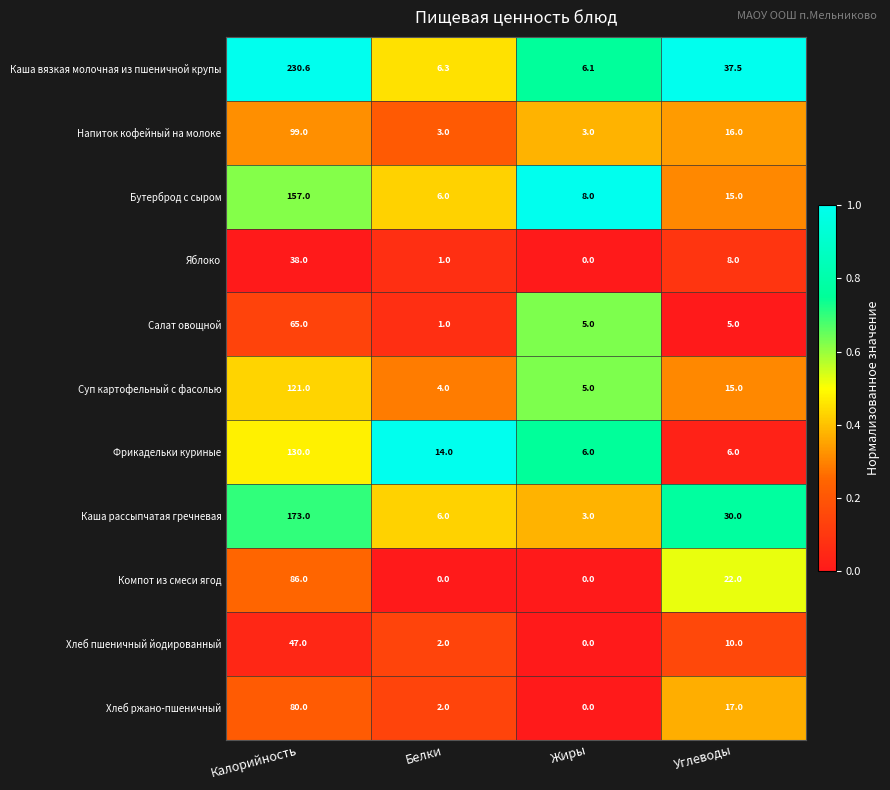

Is it true that Каша рассыпчатая гречневая equals 14.3 at Углеводы?

False